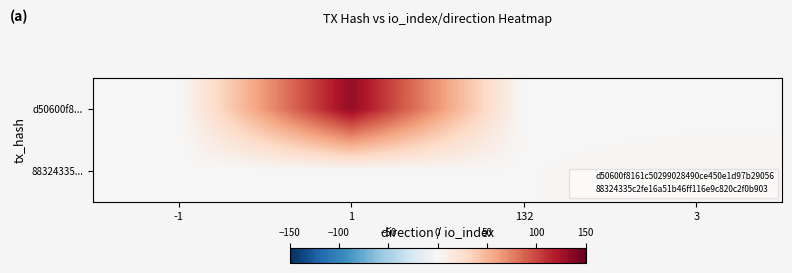

Count the number of data series in this chart.

2